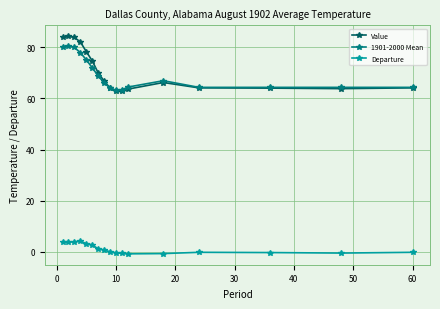

What are all the series names shown in the legend?

Value, 1901-2000 Mean, Departure